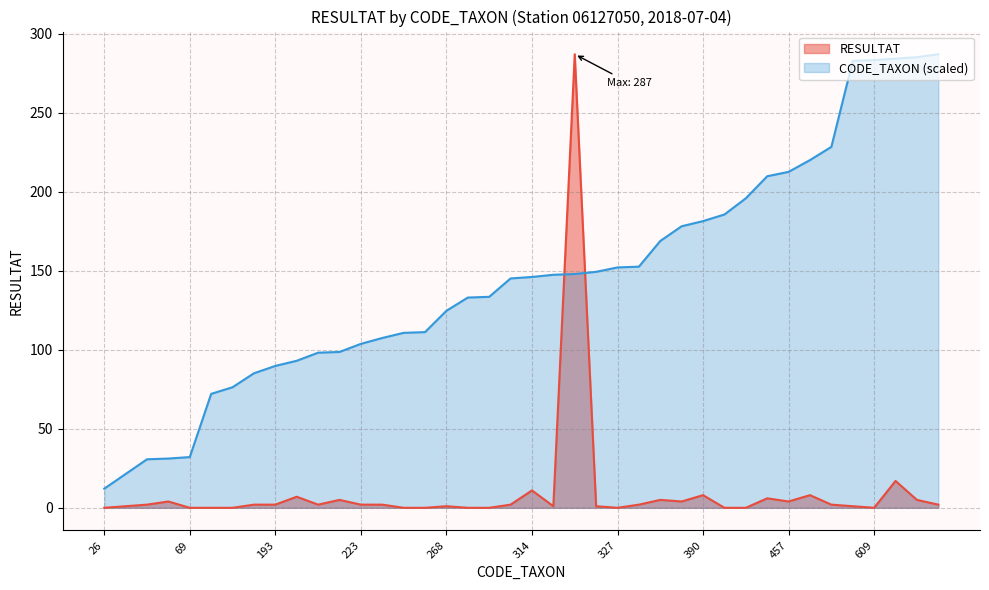

Is the value of CODE_TAXON at 67 greater than the value of RESULTAT at 66?

Yes